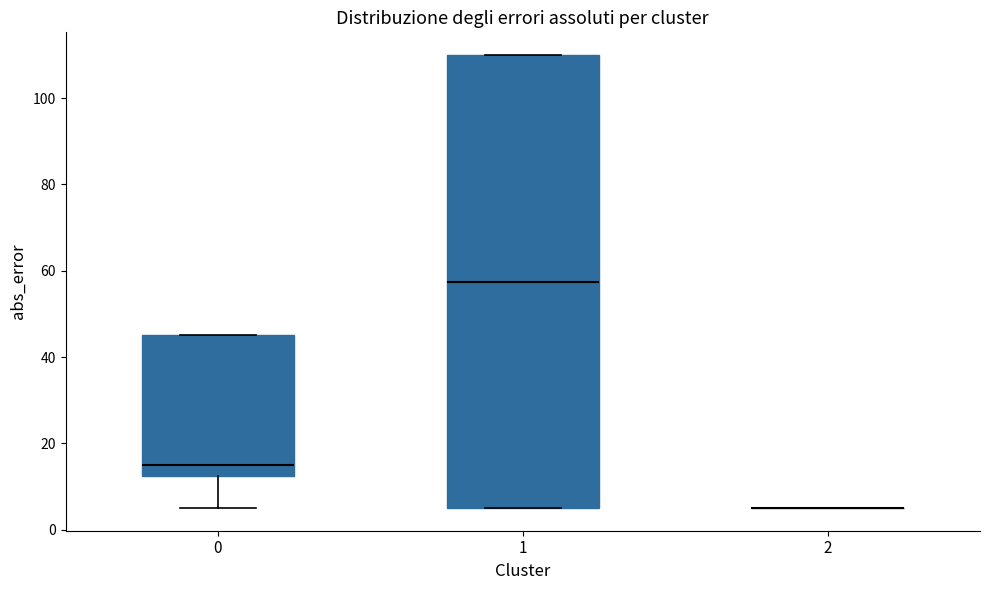

Reading left to right, read every box against the y-axis: the position of its median line, the range the box covers, and the ends of its whiskers. The values are not printed on the chart, so give them approximately, as read against the axis.

0: median 16, box 12 to 46, whiskers 6 to 46
1: median 58, box 6 to 110, whiskers 6 to 110
2: box collapsed to a line at 6, whiskers 6 to 6